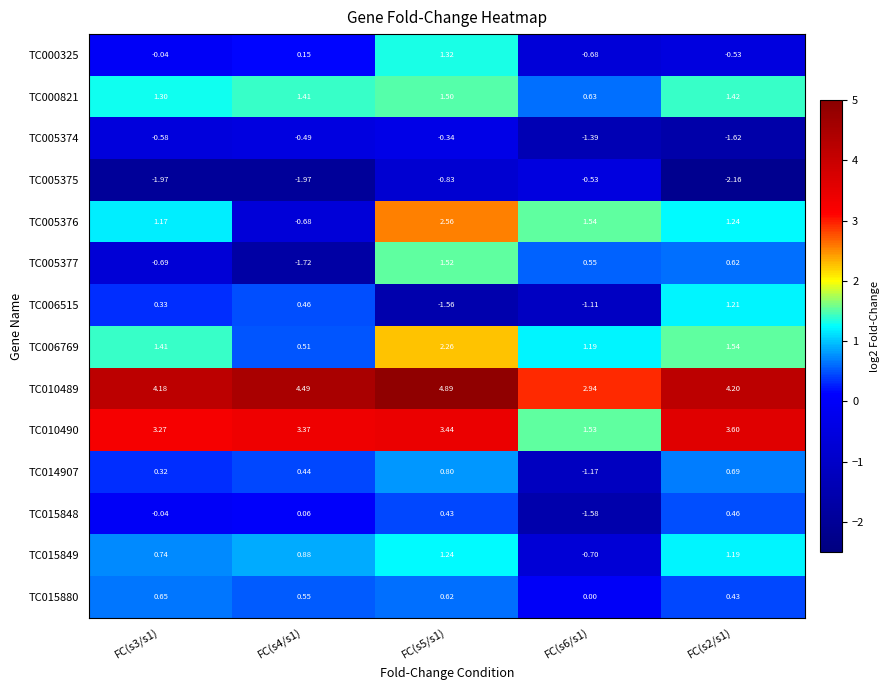

How many distinct data groups are displayed?

14